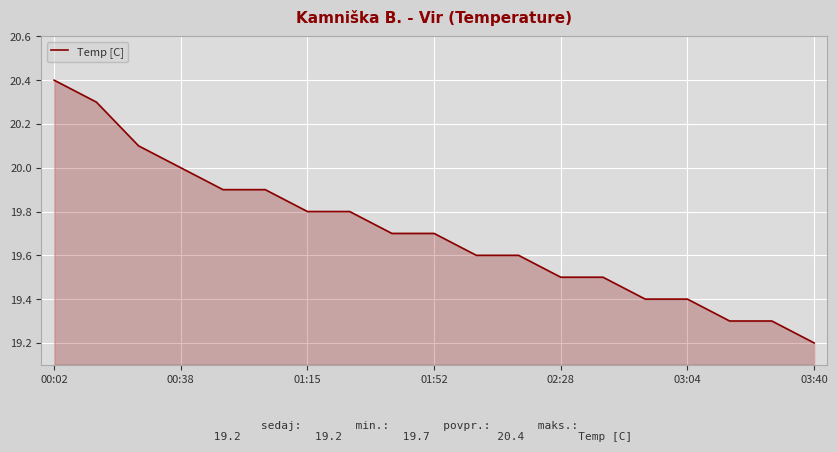

What is the maximum value shown in the chart?

20.4